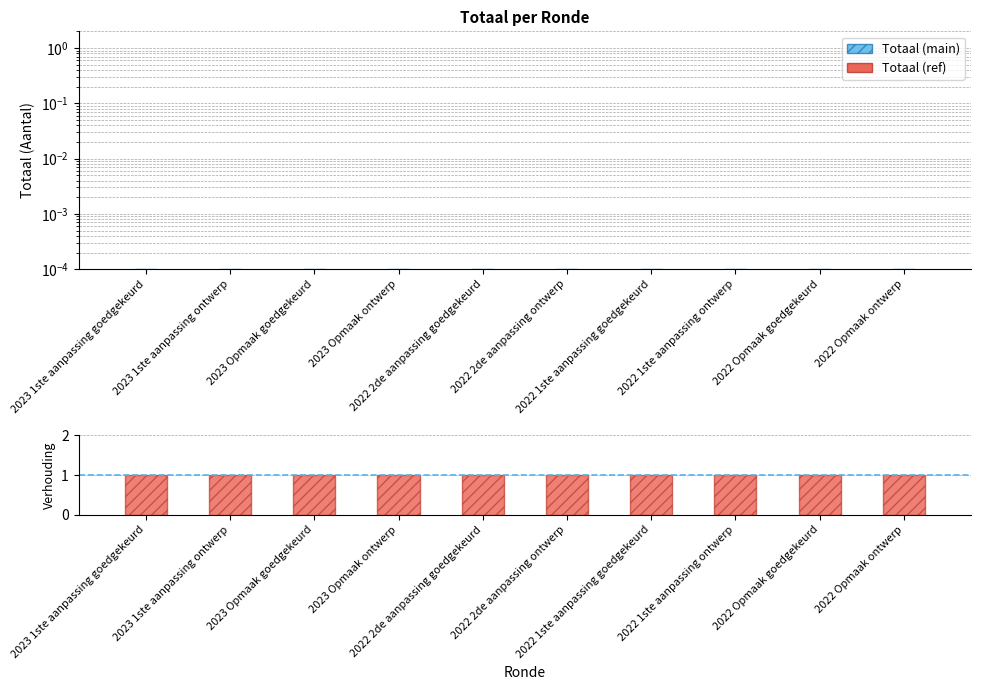

What is the label of the 2nd bar from the right?

2022 Opmaak goedgekeurd